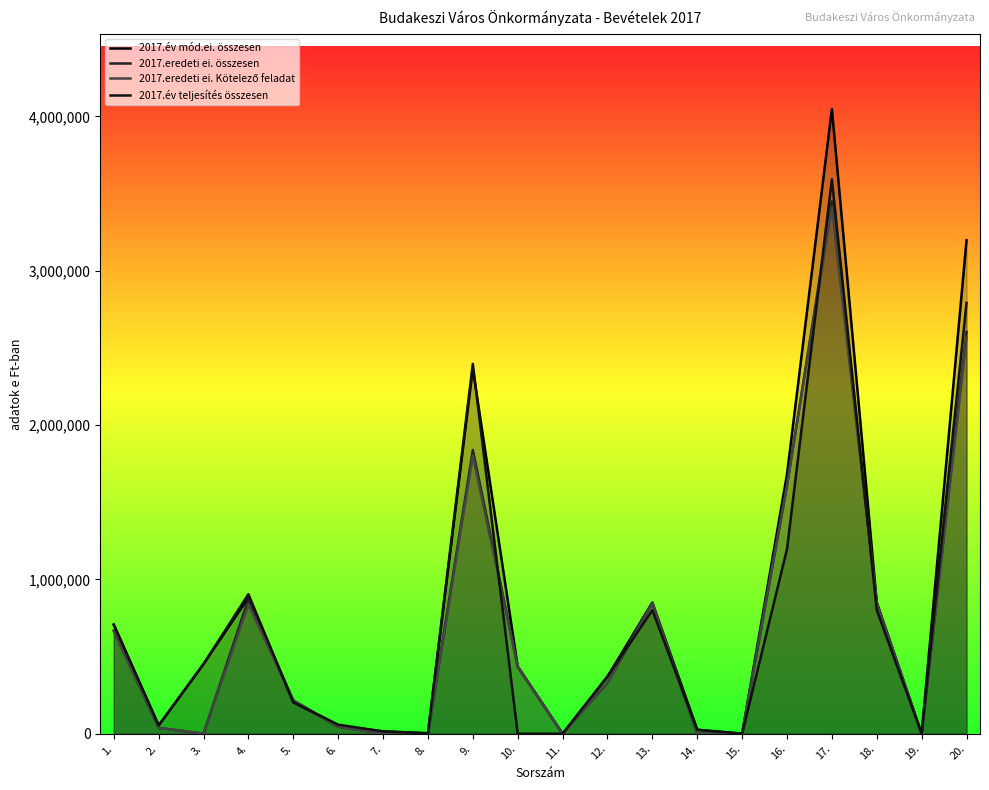

Between 3. and 13., which is larger?

13.